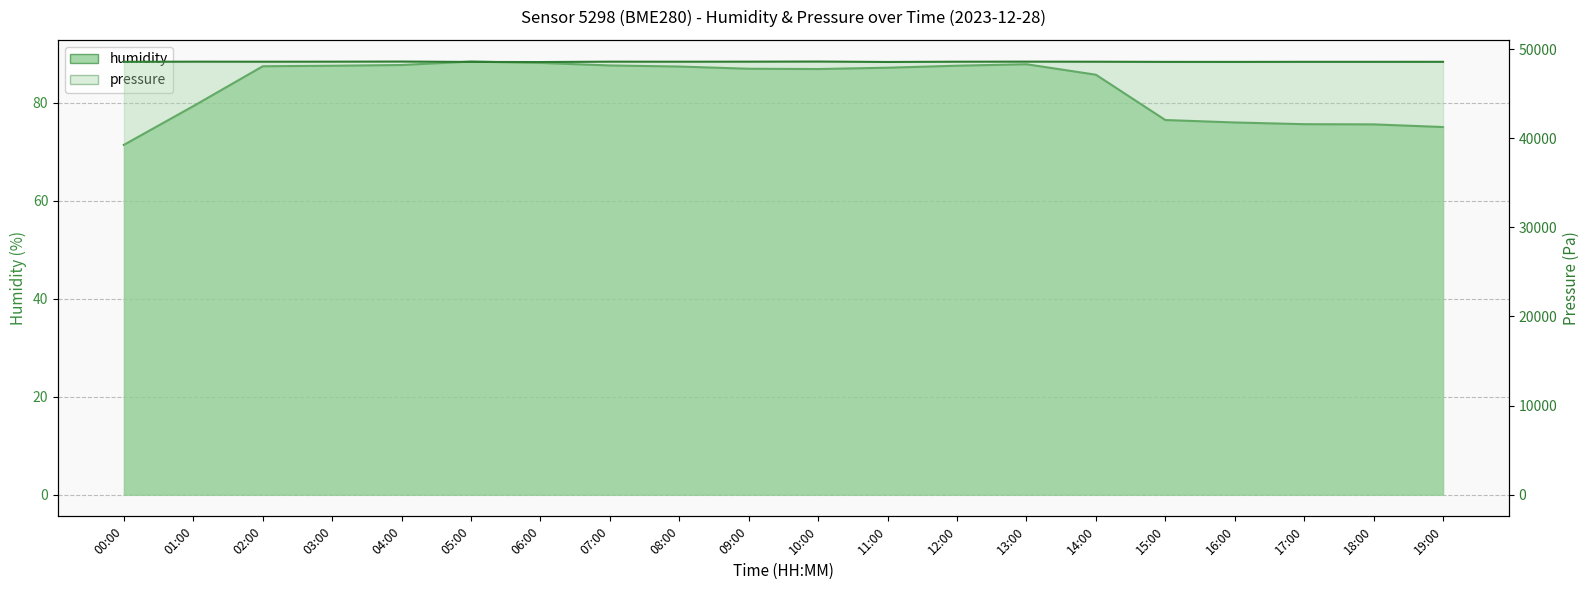

What position from the right is 02:00?

18